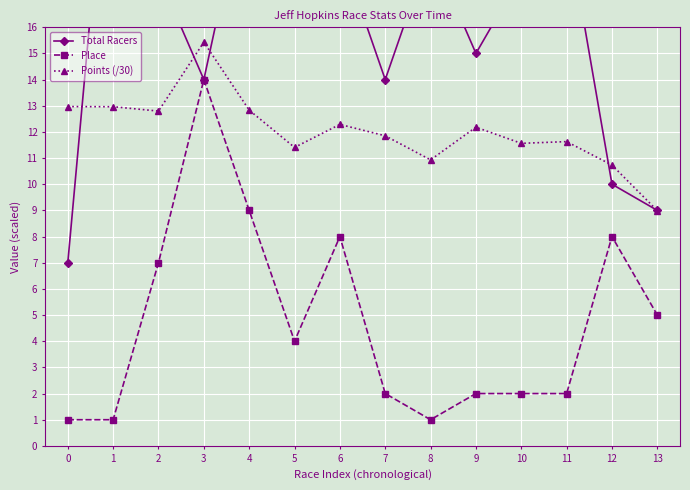

What is the greatest value displayed?

26.0